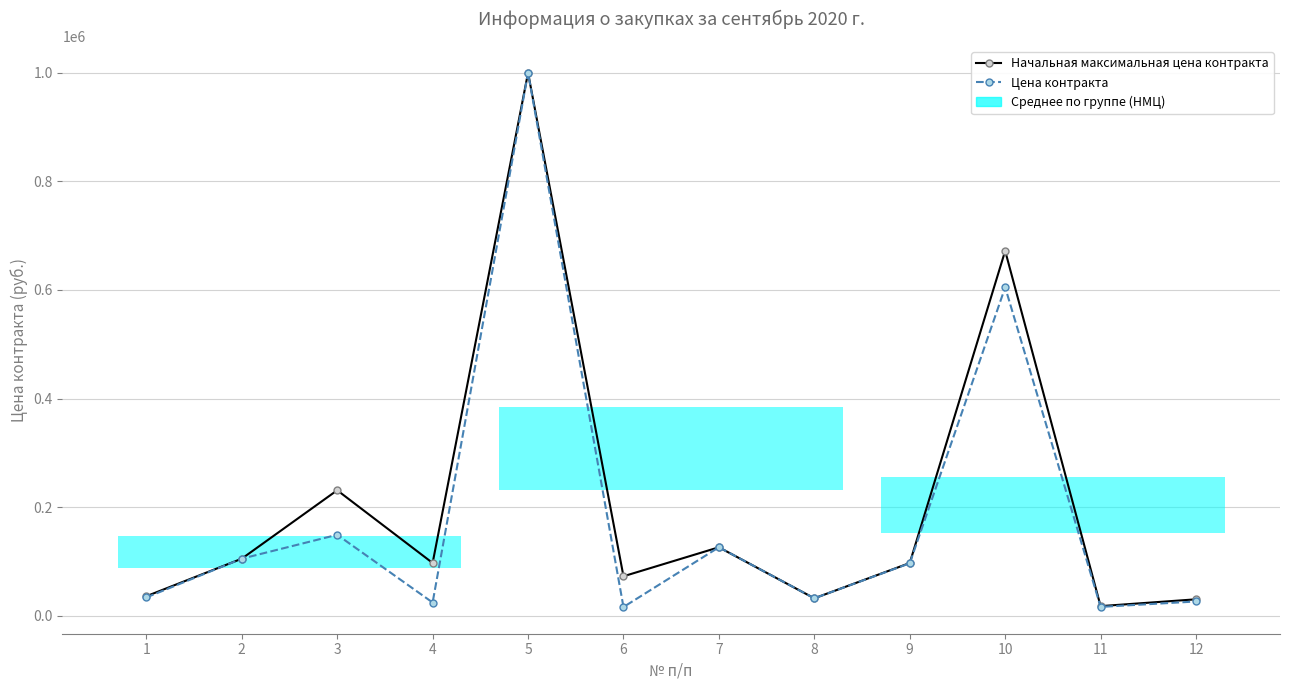

Which series changed the most between 10 and 12?

Начальная максимальная цена контракта